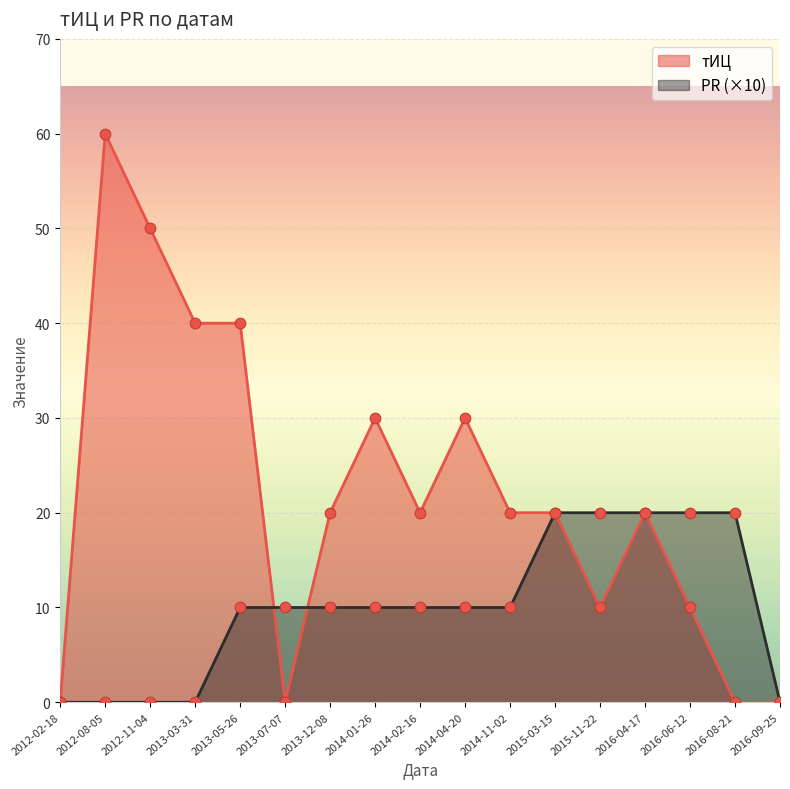

Which series has the largest total across all categories?

тИЦ